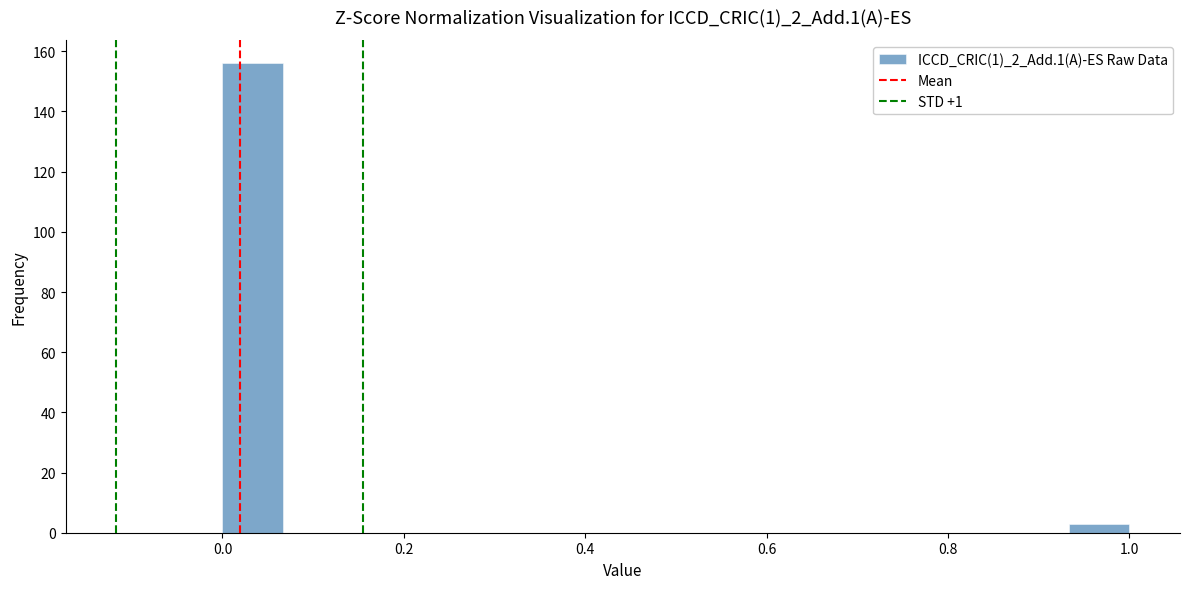

Read against the x-axis, roughly where is the centre of the tallest bar?

0.04